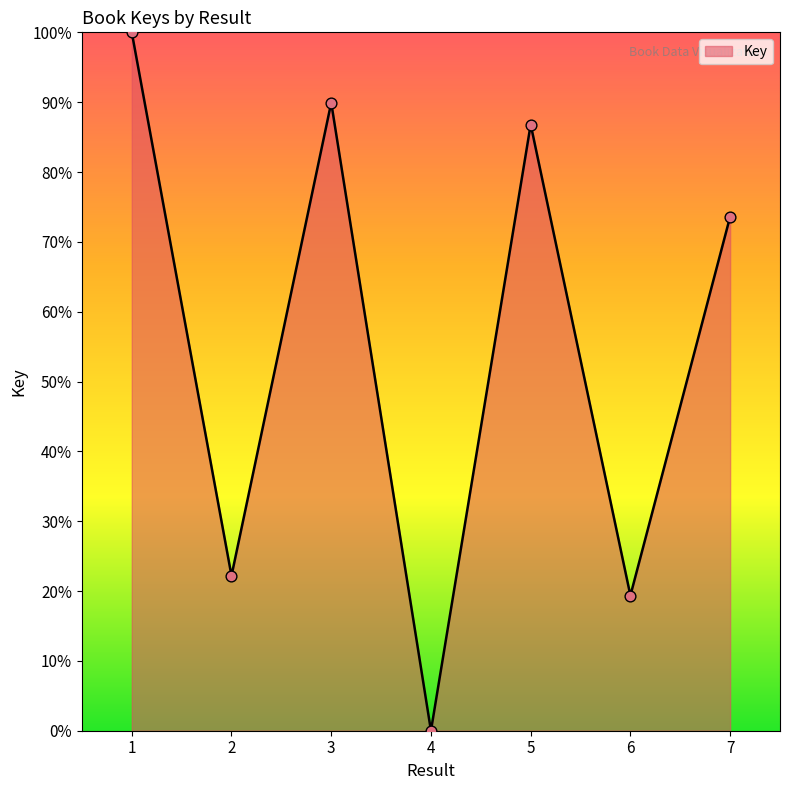

What is the change in value from 3 to 6?

-70.6